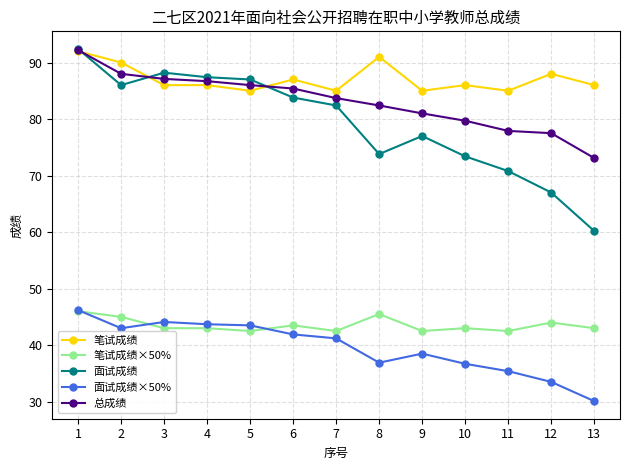

What is the sum of the 面试成绩 values at 6 and 2?

169.8